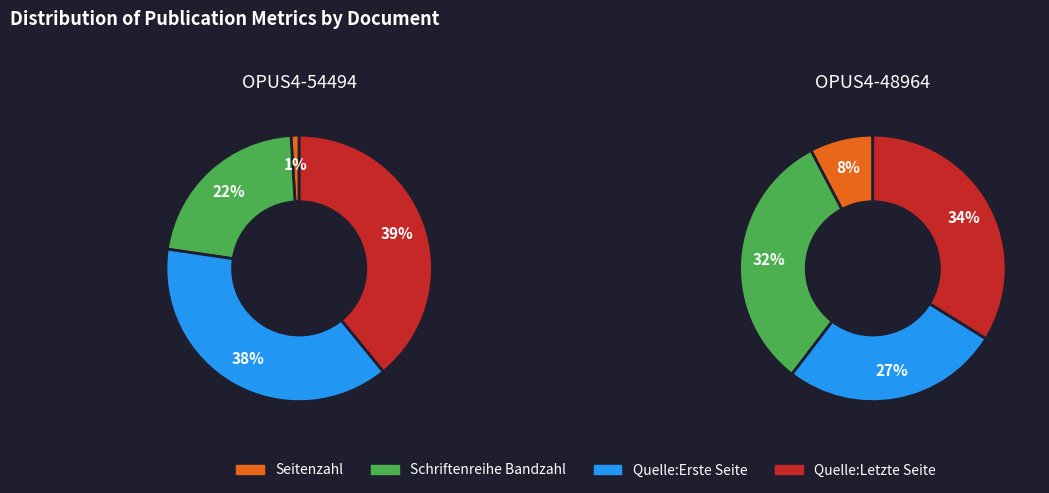

The 1 slice represents 36% of the pie. True or false?

False